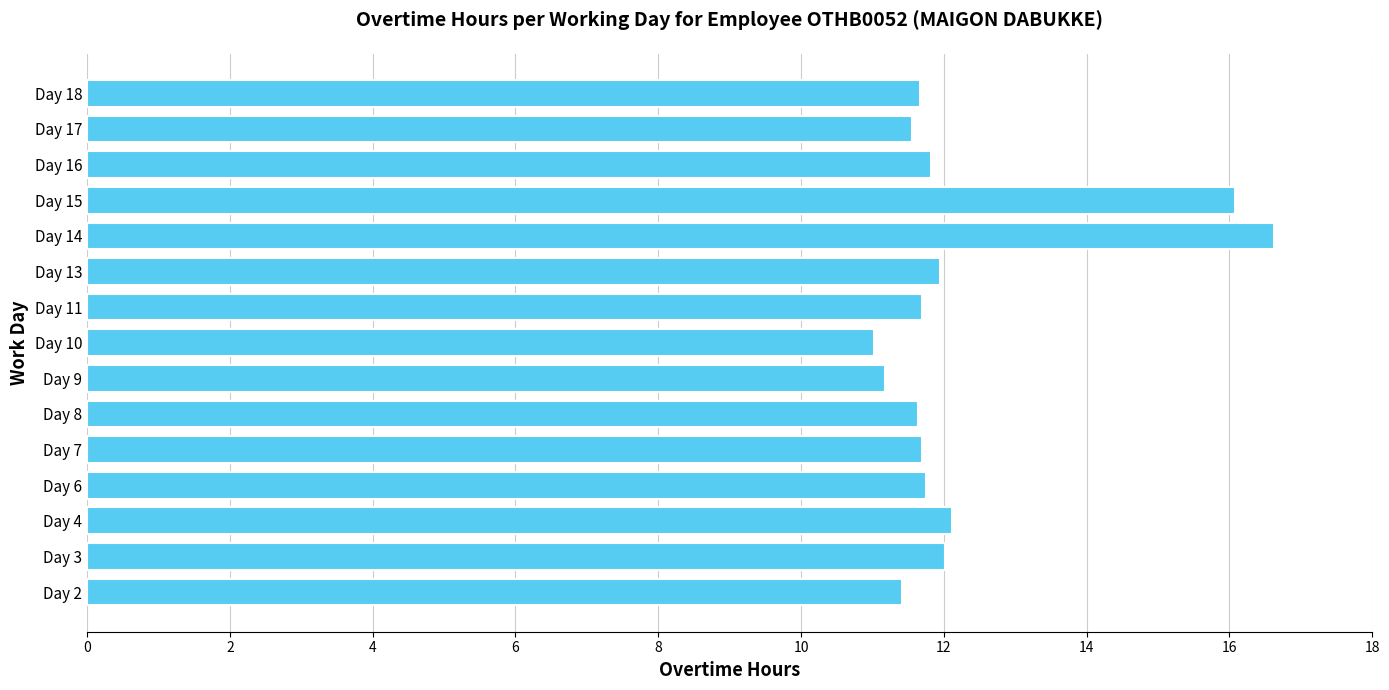

True or false: the data shows 7.1 at Day 9.

False